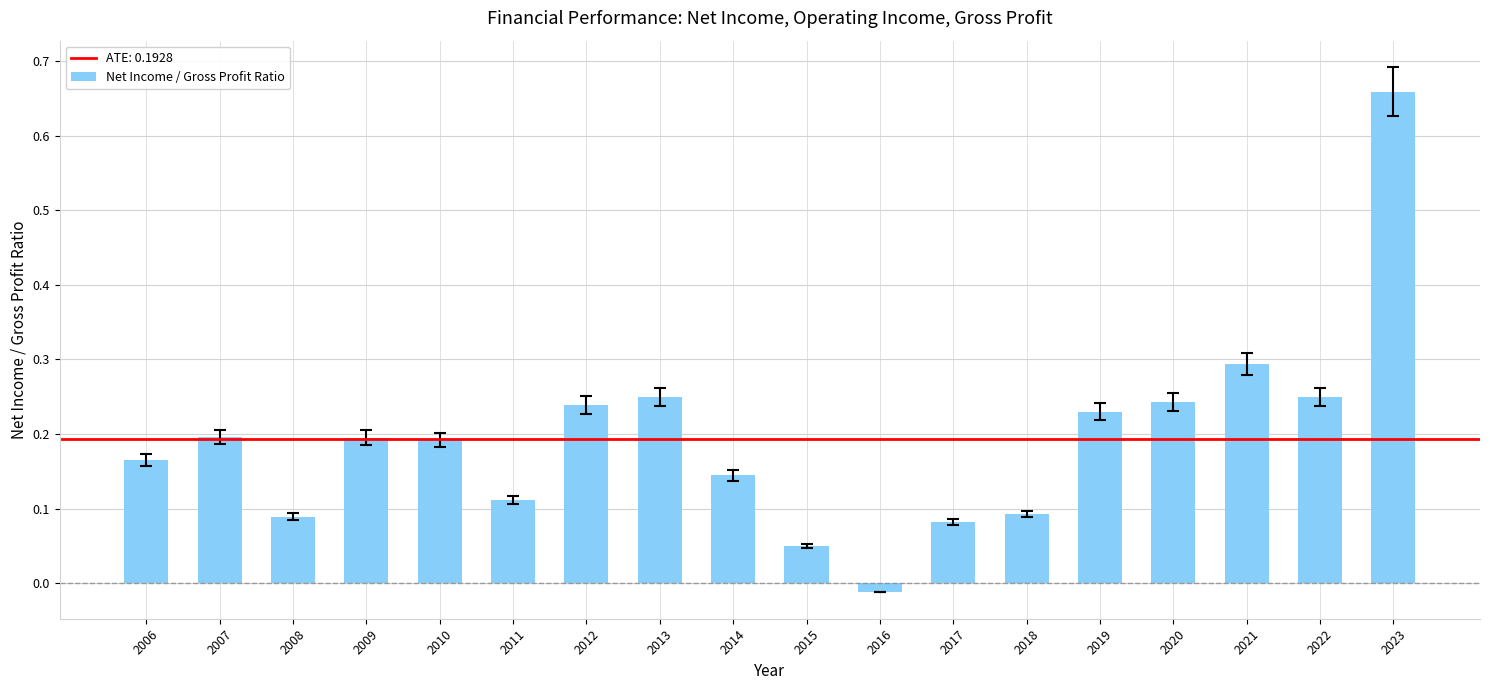

How many values are below 0?

1